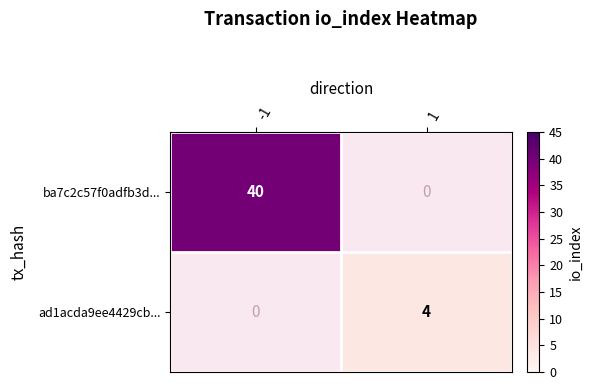

Which label corresponds to the smallest value in the chart?

1